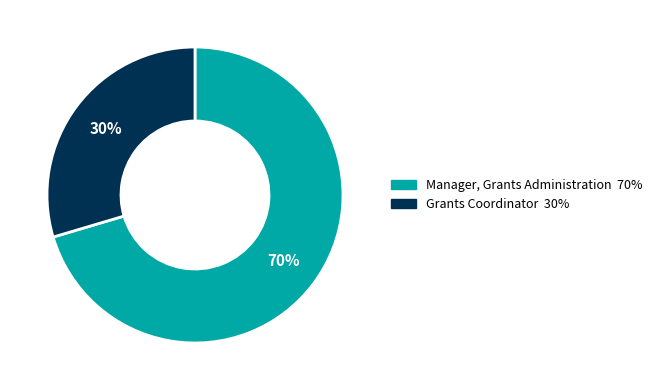

Is the sum of Manager, Grants Administration and Grants Coordinator greater than half?

Yes